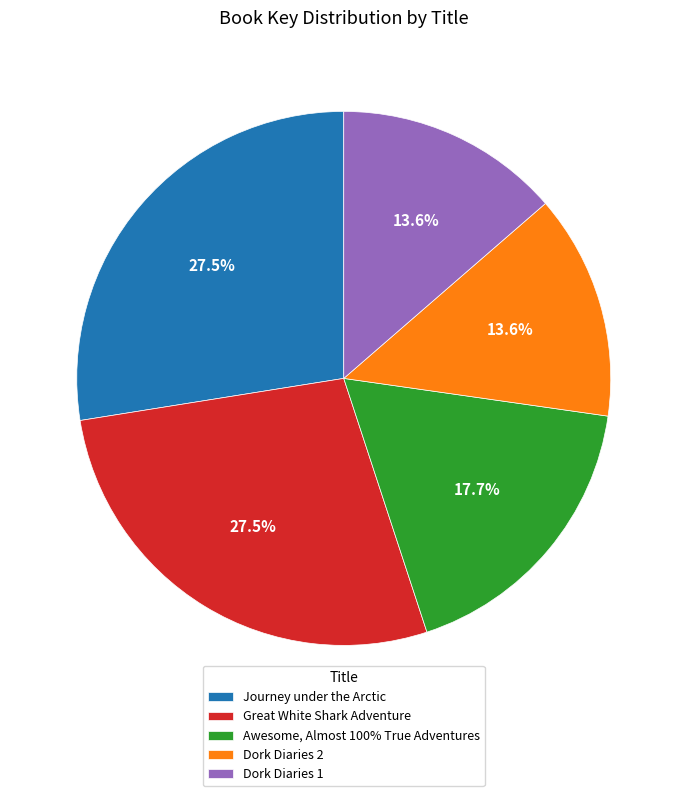

What percentage is NOT represented by Great White Shark Adventure?

72.5%